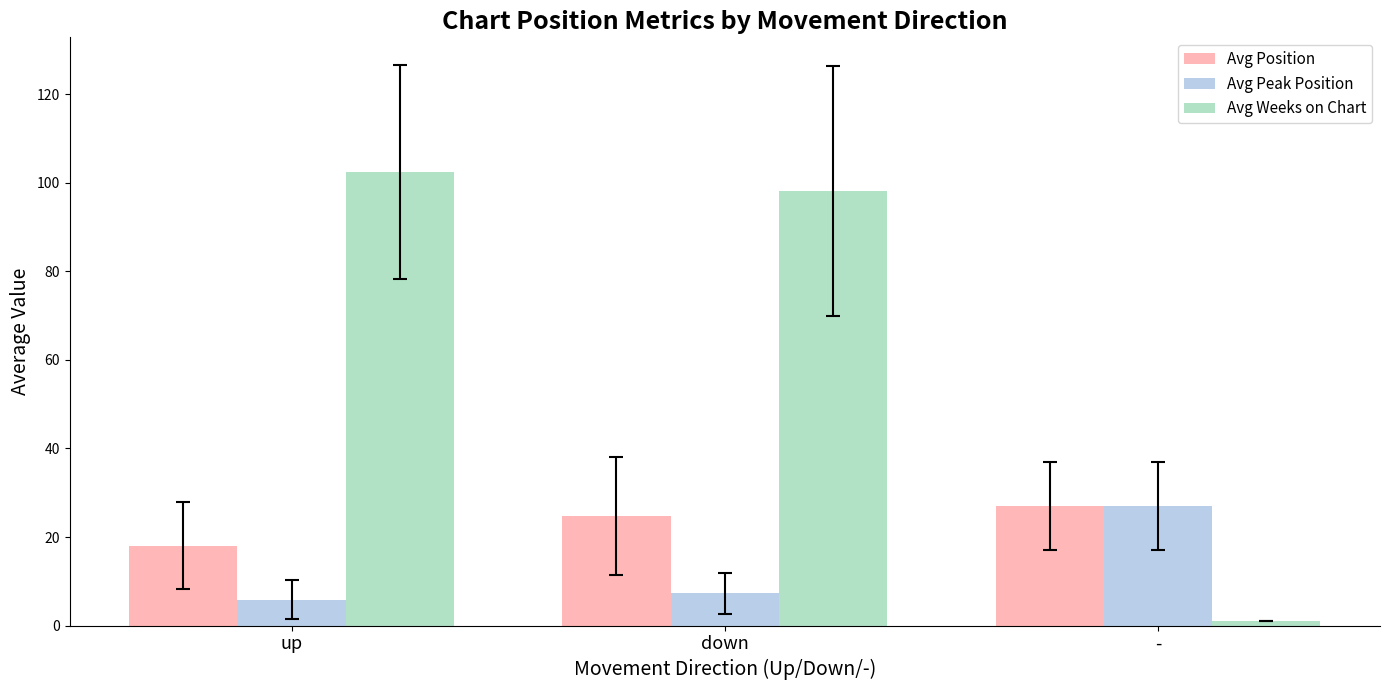

What is the smallest value displayed?

1.0